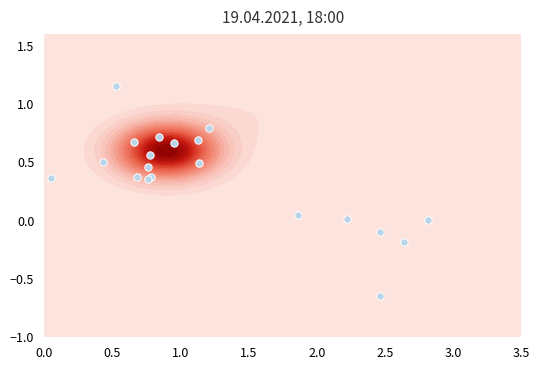

What is the difference between the second highest and second lowest values?

1.0